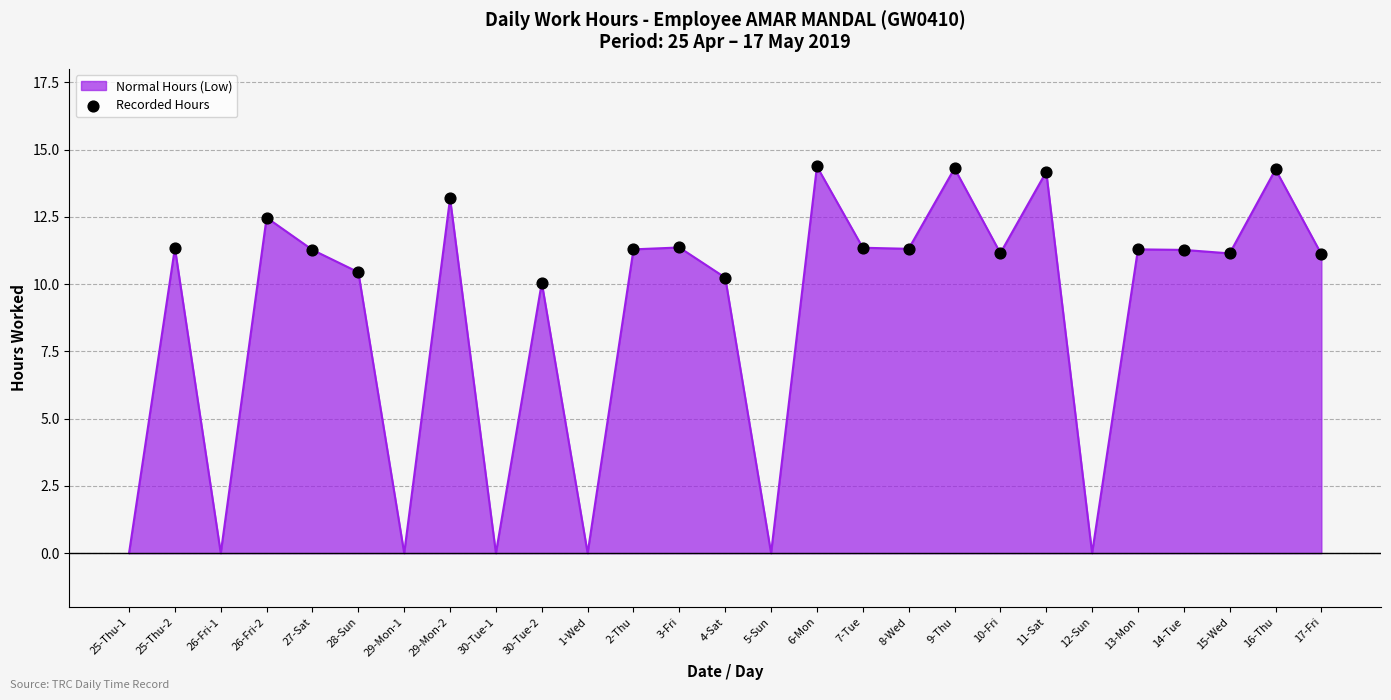

What is the change in value from 30-Tue-1 to 6-Mon?

+14.4